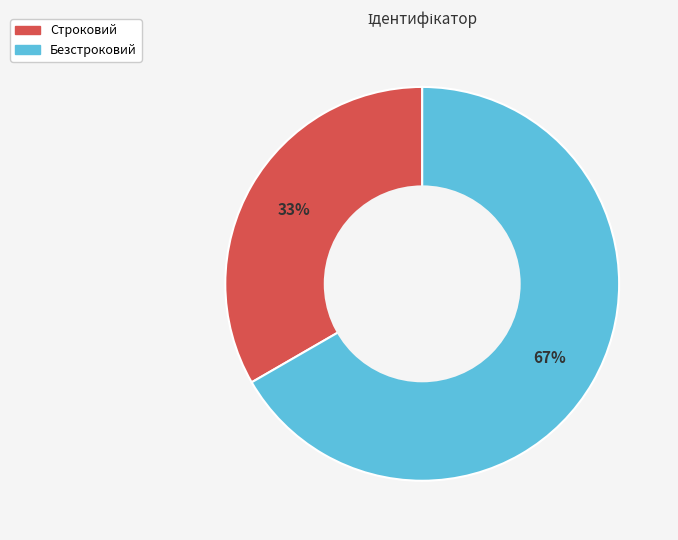

Count the number of slices in the pie.

2